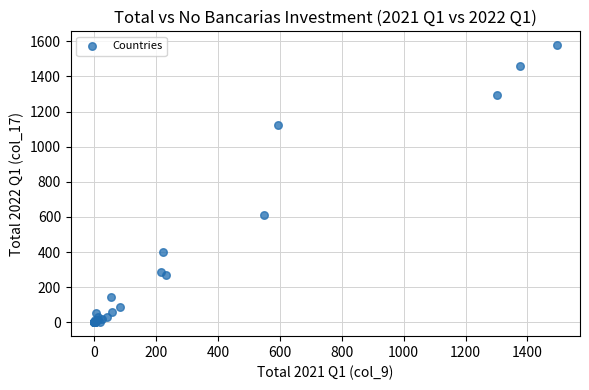

What Y value in the scatter plot is closest to 789?

611.7